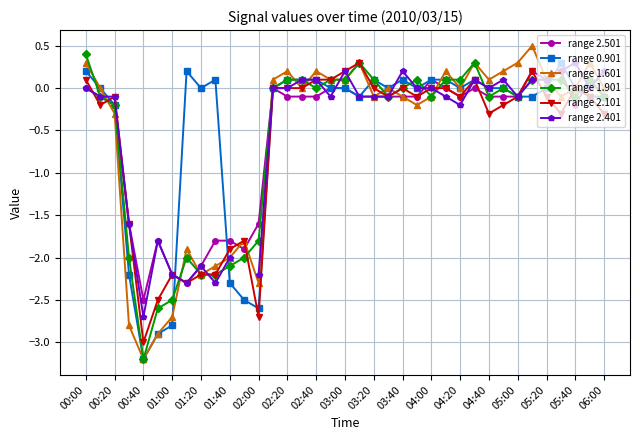

Is it true that range 2.501 equals -0.1 at 04:20?

True